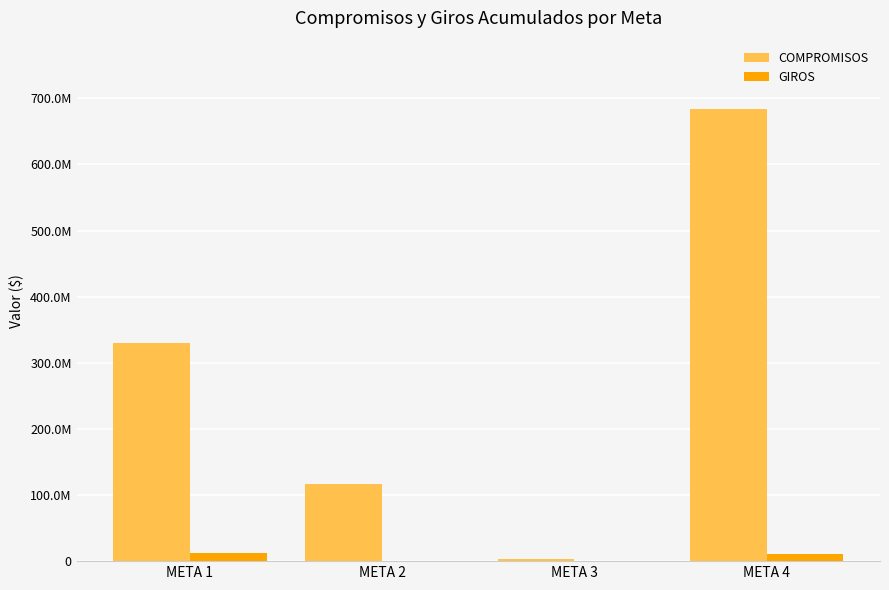

Which label corresponds to the largest value in the chart?

META 4